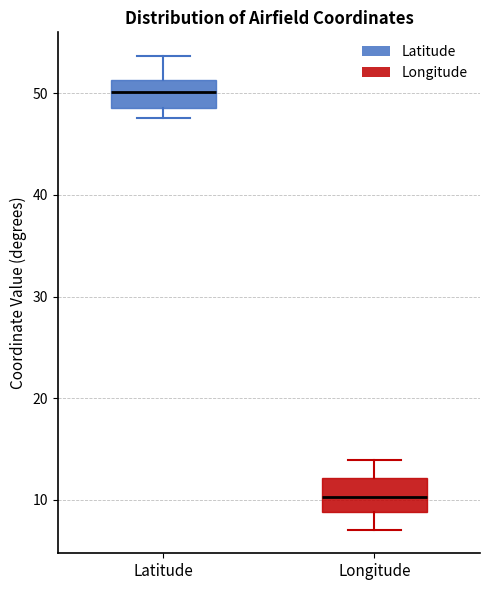

Where does the upper whisker of the box for Latitude end on the y-axis? The values are not printed on the chart, so give them approximately, as read against the axis.

54